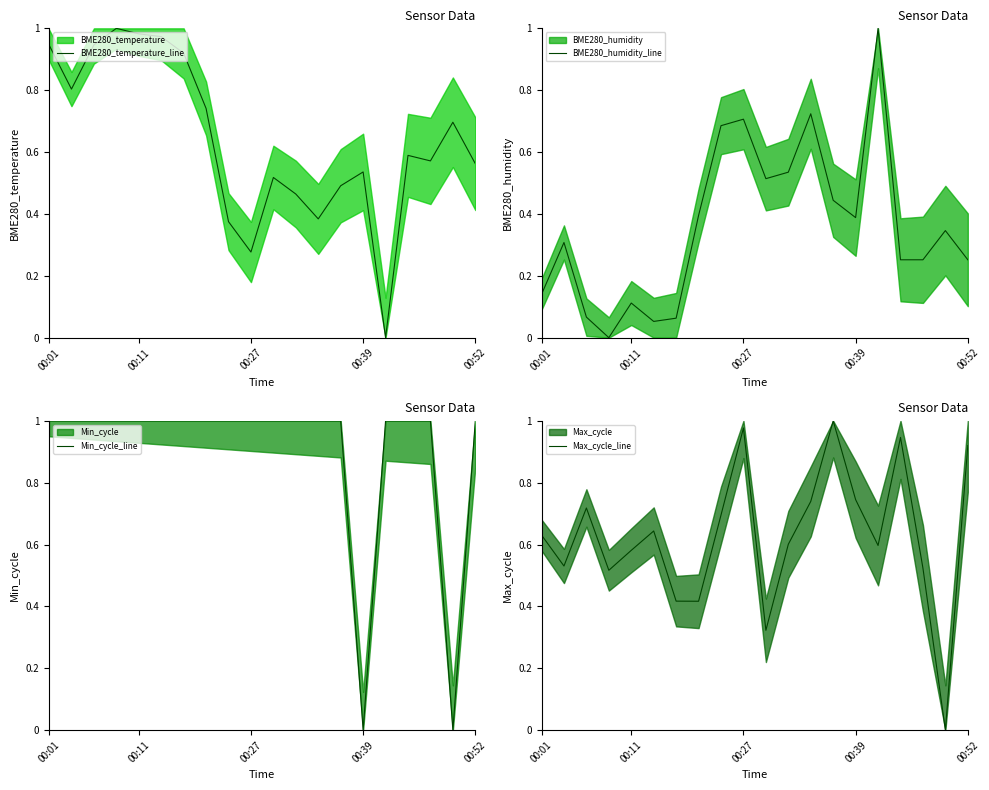

The BME280_humidity_line series shows 0.7 at 12. True or false?

True